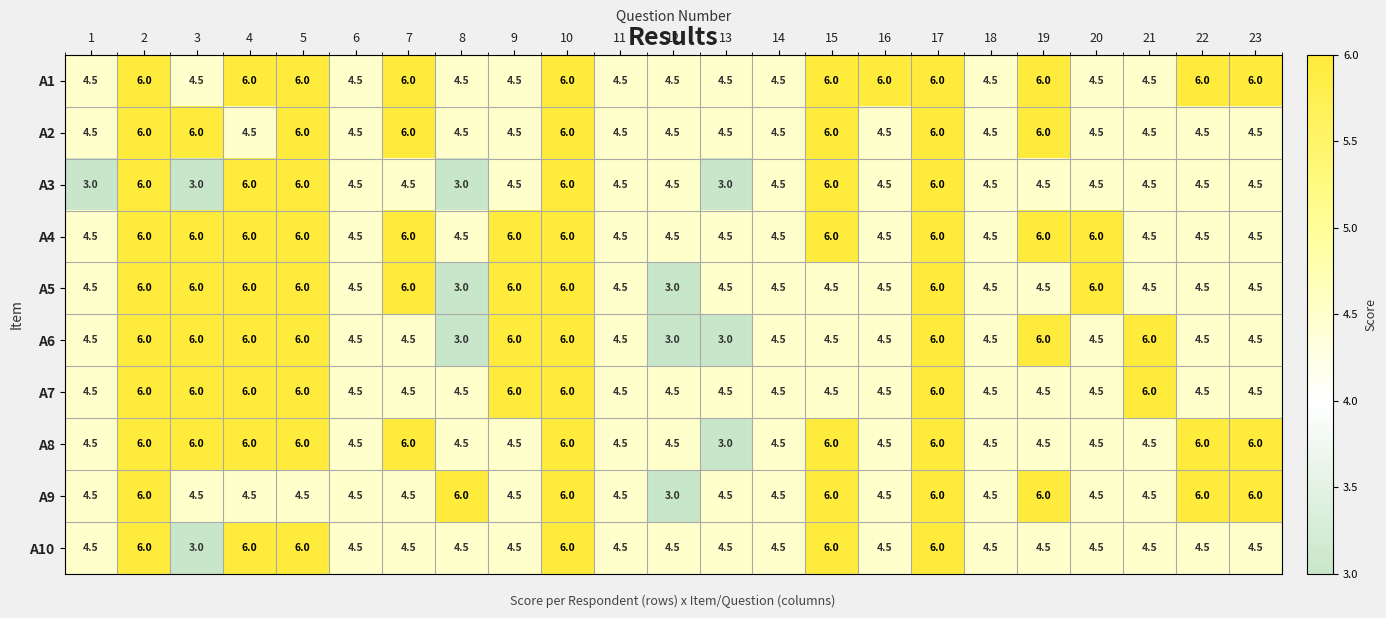

What is the total value across all series at 8?

42.0